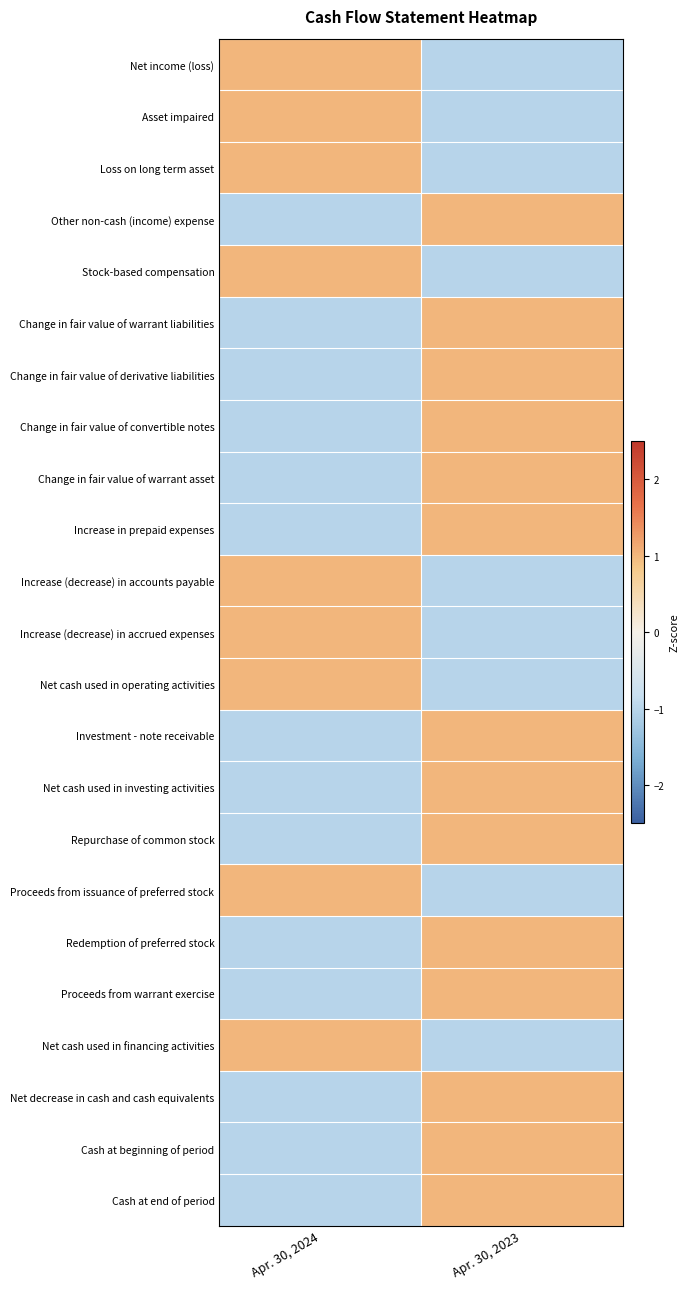

Between Apr. 30, 2024 and Apr. 30, 2023, which is larger?

Apr. 30, 2024